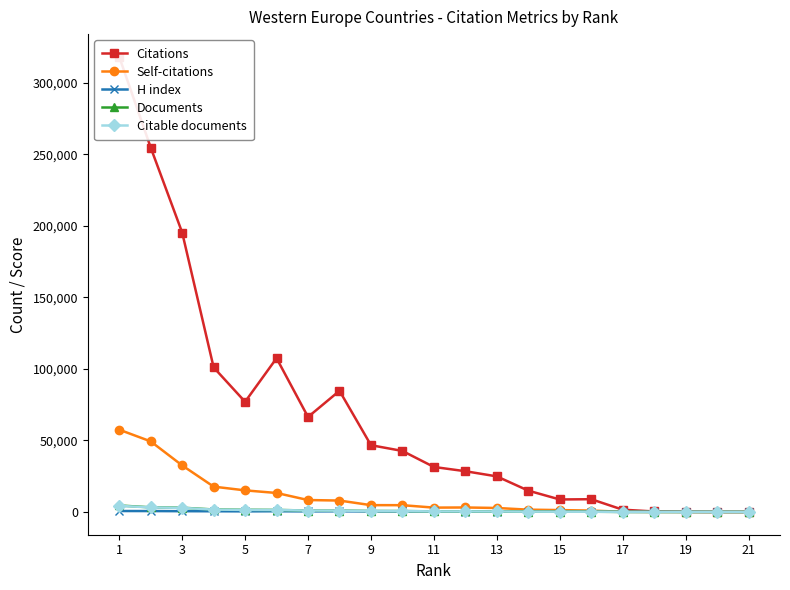

True or false: Citable documents has a value of 867 at 16.

False